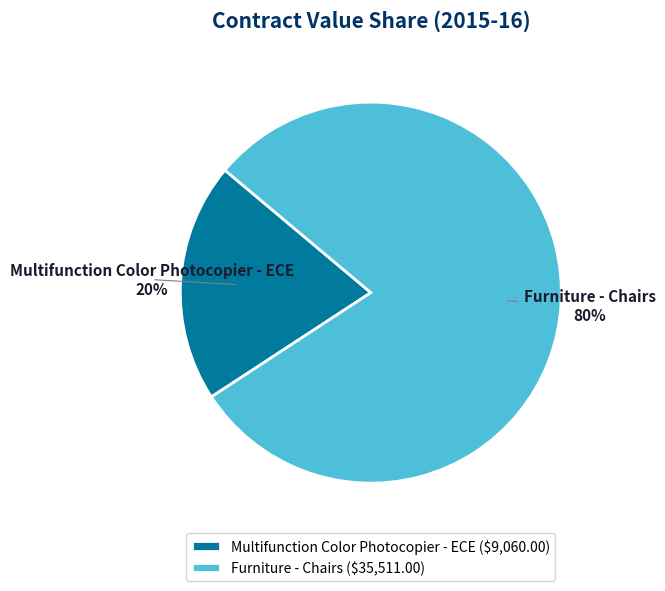

Does any single category account for the majority?

Yes